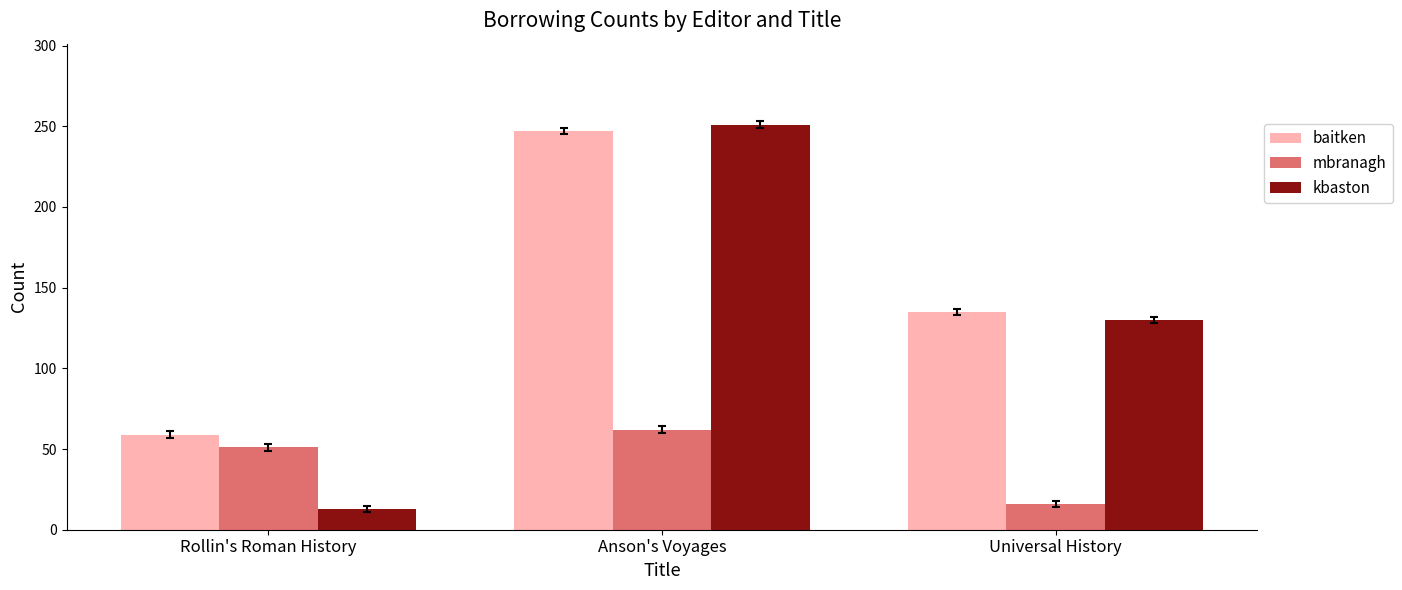

What position from the right is Anson's Voyages?

2